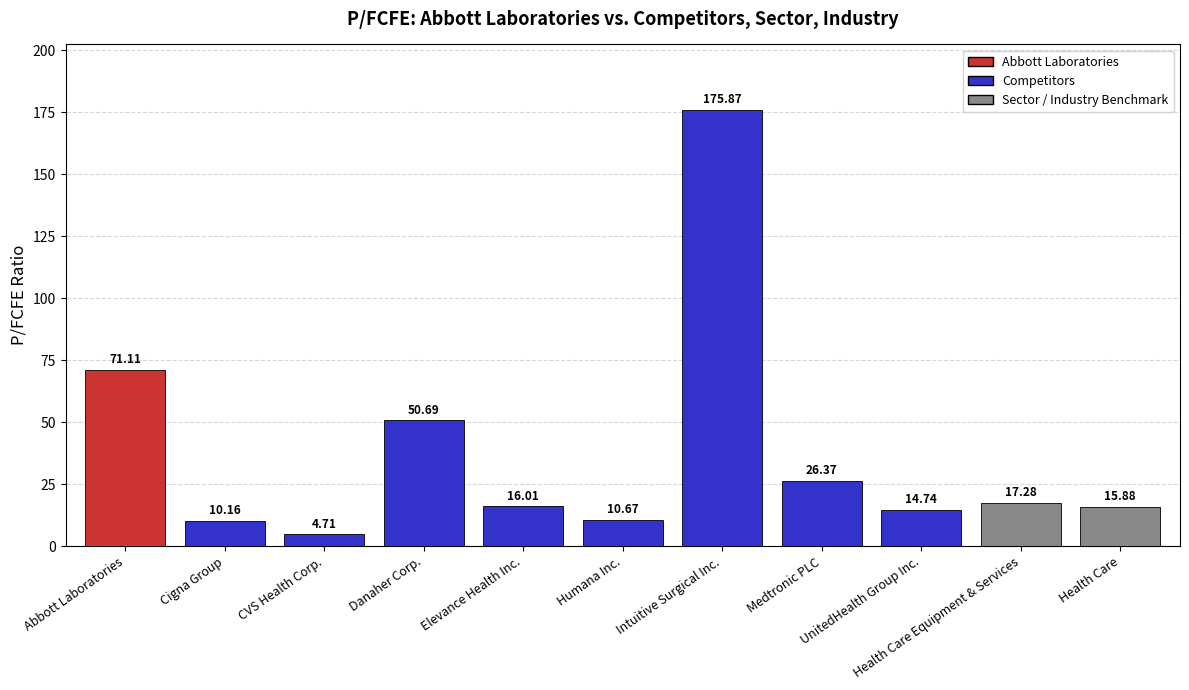

What is the approximate value at Cigna Group?

10.2